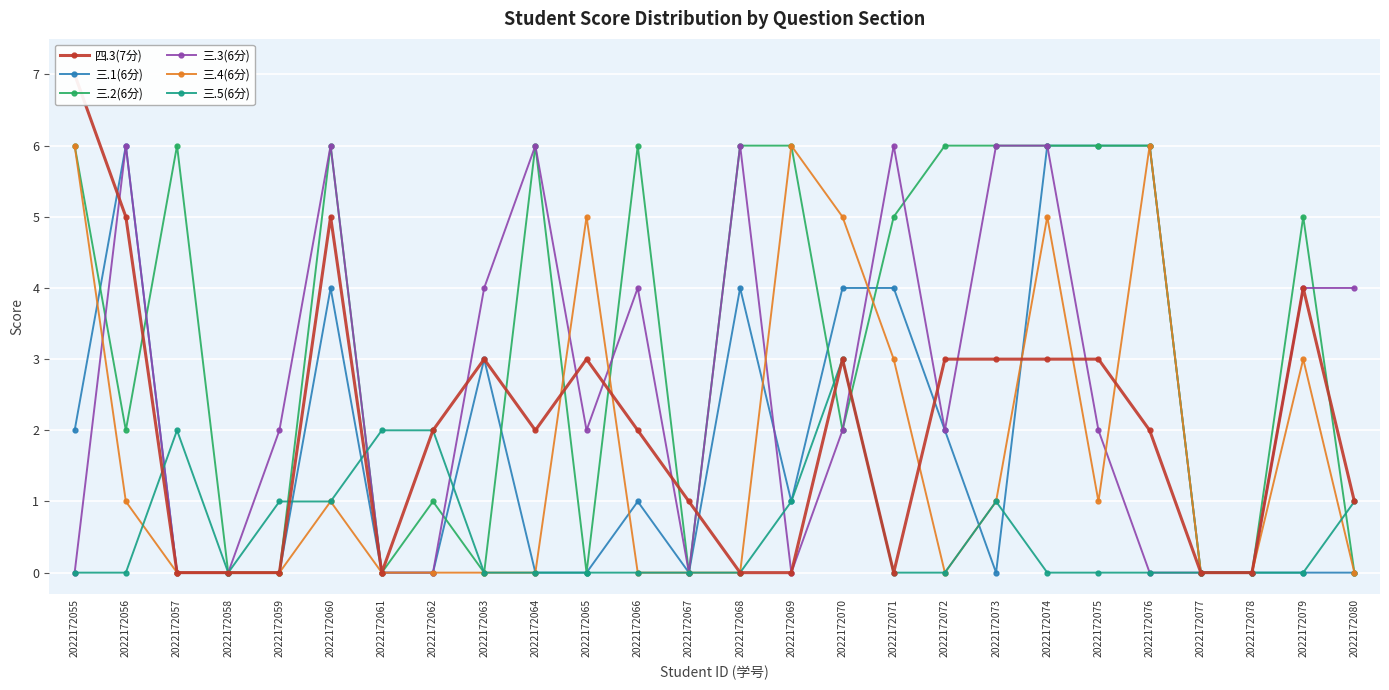

Reading right to left, transcribe all the data shown in this chart.

四.3(7分): 2022172080=1	2022172079=4	2022172078=0	2022172077=0	2022172076=2	2022172075=3	2022172074=3	2022172073=3	2022172072=3	2022172071=0	2022172070=3	2022172069=0	2022172068=0	2022172067=1	2022172066=2	2022172065=3	2022172064=2	2022172063=3	2022172062=2	2022172061=0	2022172060=5	2022172059=0	2022172058=0	2022172057=0	2022172056=5	2022172055=7
三.1(6分): 2022172080=0	2022172079=0	2022172078=0	2022172077=0	2022172076=6	2022172075=6	2022172074=6	2022172073=0	2022172072=2	2022172071=4	2022172070=4	2022172069=1	2022172068=4	2022172067=0	2022172066=1	2022172065=0	2022172064=0	2022172063=3	2022172062=0	2022172061=0	2022172060=4	2022172059=0	2022172058=0	2022172057=0	2022172056=6	2022172055=2
三.2(6分): 2022172080=0	2022172079=5	2022172078=0	2022172077=0	2022172076=6	2022172075=6	2022172074=6	2022172073=6	2022172072=6	2022172071=5	2022172070=2	2022172069=6	2022172068=6	2022172067=0	2022172066=6	2022172065=0	2022172064=6	2022172063=0	2022172062=1	2022172061=0	2022172060=6	2022172059=0	2022172058=0	2022172057=6	2022172056=2	2022172055=6
三.3(6分): 2022172080=4	2022172079=4	2022172078=0	2022172077=0	2022172076=0	2022172075=2	2022172074=6	2022172073=6	2022172072=2	2022172071=6	2022172070=2	2022172069=0	2022172068=6	2022172067=0	2022172066=4	2022172065=2	2022172064=6	2022172063=4	2022172062=0	2022172061=0	2022172060=6	2022172059=2	2022172058=0	2022172057=0	2022172056=6	2022172055=0
三.4(6分): 2022172080=0	2022172079=3	2022172078=0	2022172077=0	2022172076=6	2022172075=1	2022172074=5	2022172073=1	2022172072=0	2022172071=3	2022172070=5	2022172069=6	2022172068=0	2022172067=0	2022172066=0	2022172065=5	2022172064=0	2022172063=0	2022172062=0	2022172061=0	2022172060=1	2022172059=0	2022172058=0	2022172057=0	2022172056=1	2022172055=6
三.5(6分): 2022172080=1	2022172079=0	2022172078=0	2022172077=0	2022172076=0	2022172075=0	2022172074=0	2022172073=1	2022172072=0	2022172071=0	2022172070=3	2022172069=1	2022172068=0	2022172067=0	2022172066=0	2022172065=0	2022172064=0	2022172063=0	2022172062=2	2022172061=2	2022172060=1	2022172059=1	2022172058=0	2022172057=2	2022172056=0	2022172055=0